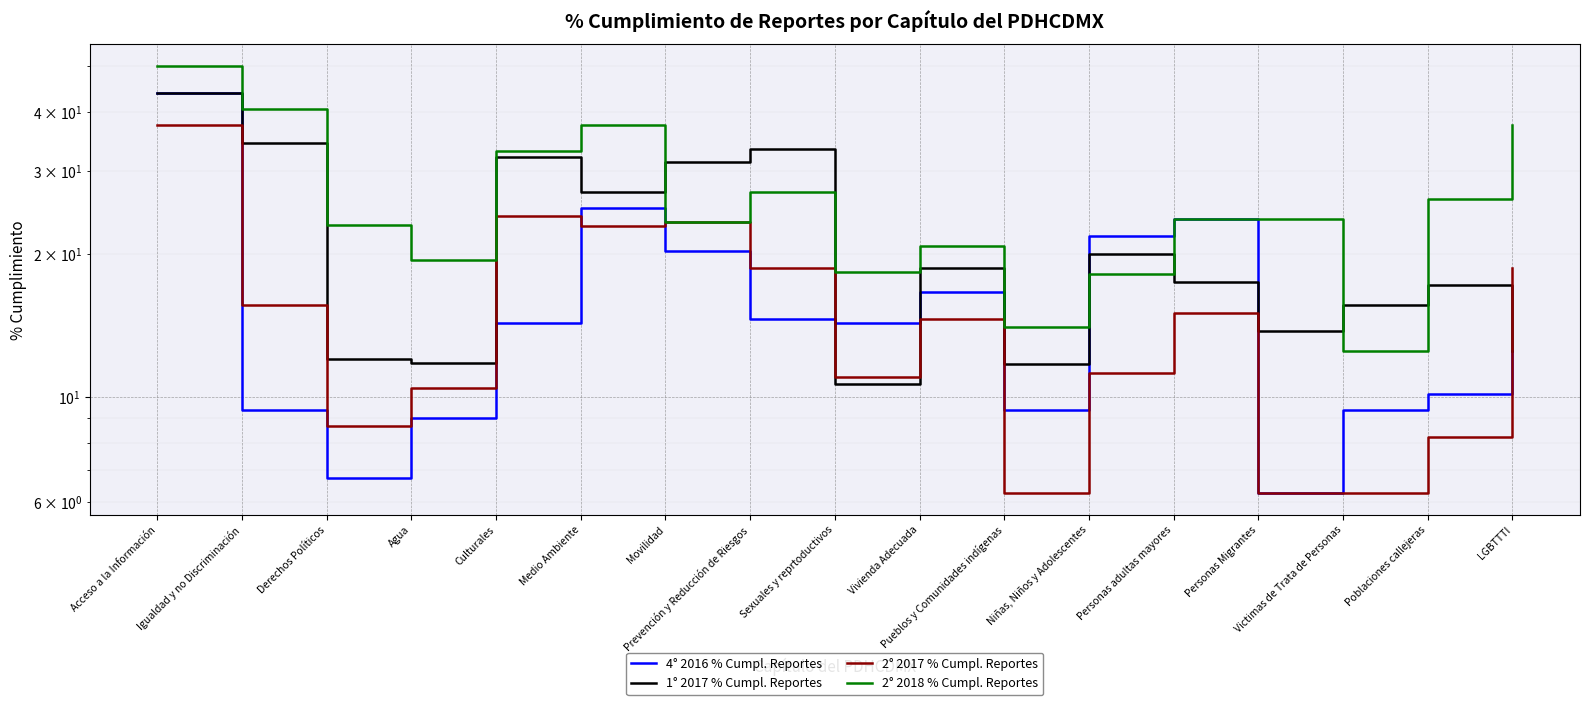

What is the sum of the 2° 2017 % Cumpl. Reportes values at LGBTTTI and Pueblos y Comunidades indígenas?

25.0